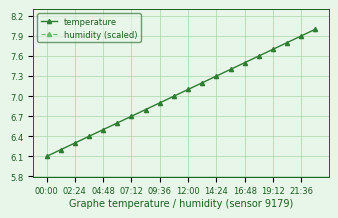

What is the maximum value for temperature?

8.0